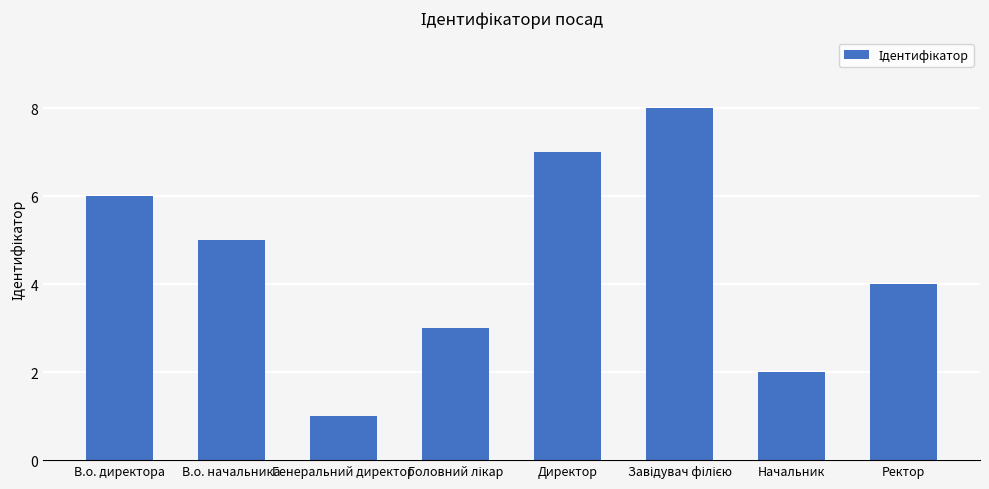

How many bars are there in total?

8